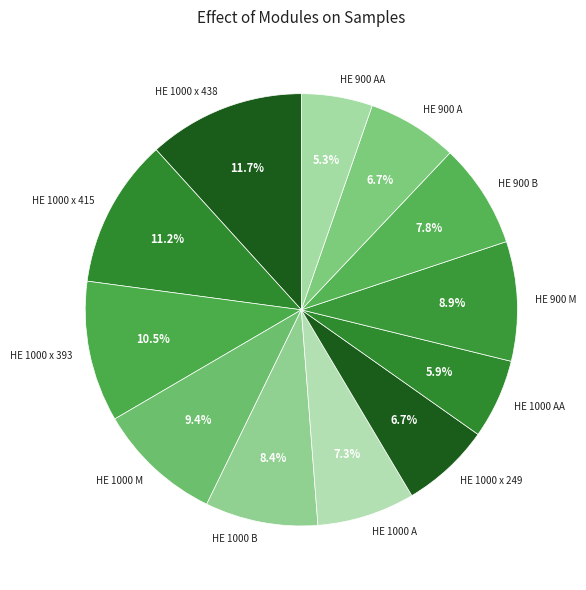

How many segments does this pie chart have?

12